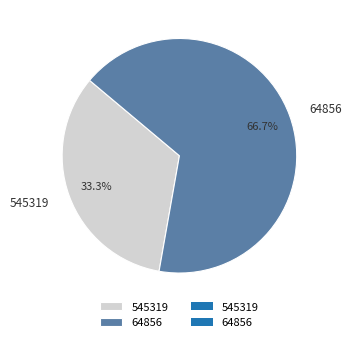

To the nearest percent, what percentage of the pie is 64856?

67%